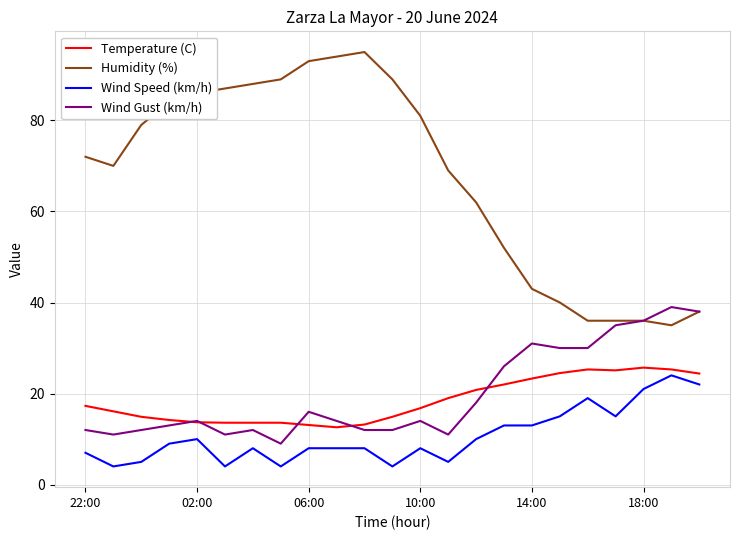

What are all the series names shown in the legend?

Temperature (C), Humidity (%), Wind Speed (km/h), Wind Gust (km/h)